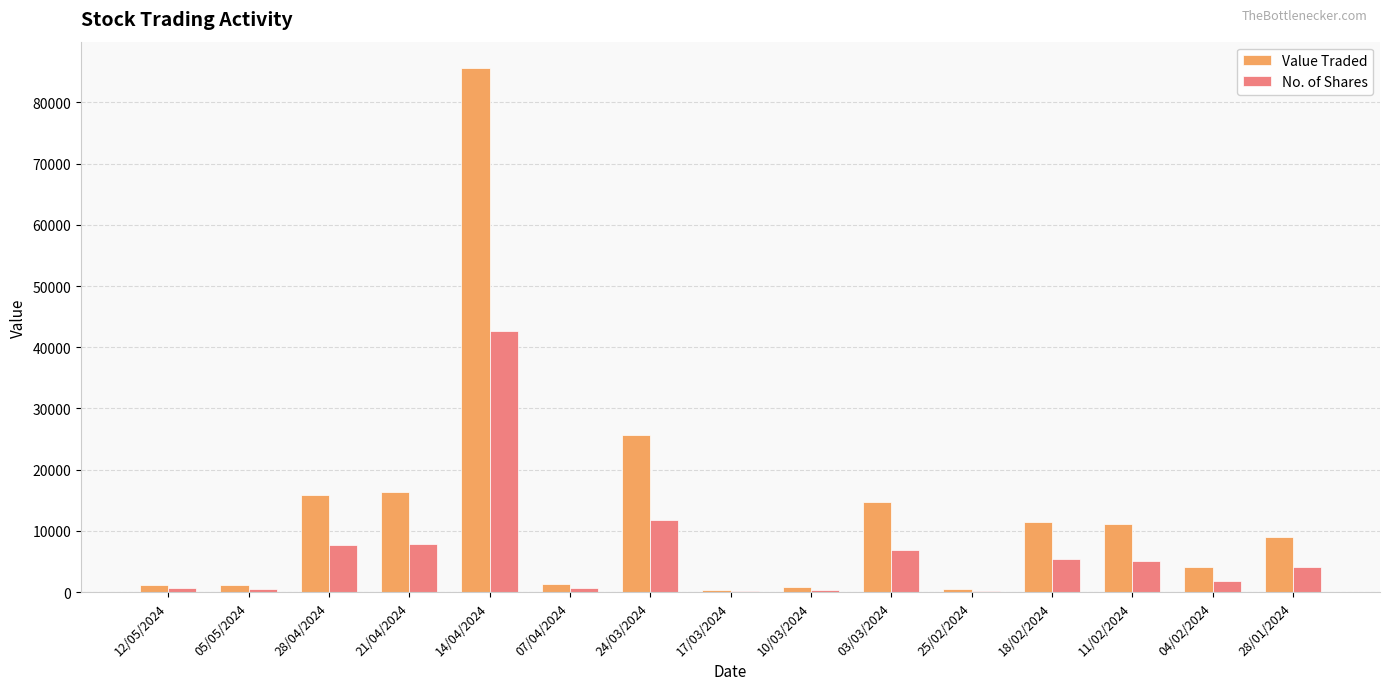

True or false: Value Traded has a value of 6147 at 11/02/2024.

False